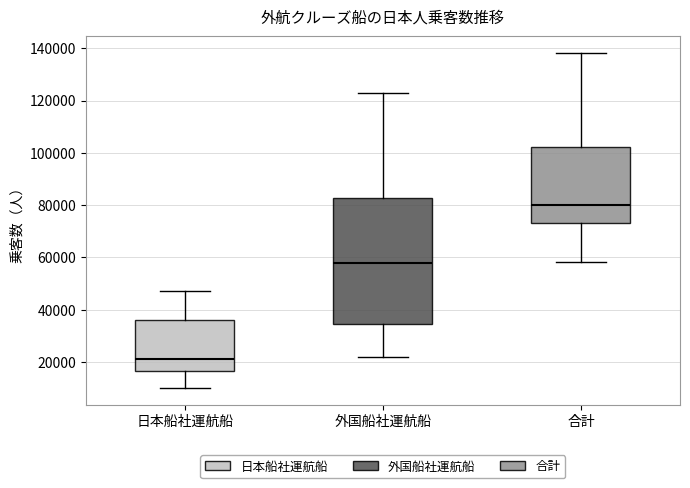

Reading left to right, transcribe this box plot: for each box, give where its median line is, the range the box spans, and where its two whiskers end, as read against the y-axis. The values are not printed on the chart, so give them approximately, as read against the axis.

日本船社運航船: median 22000, box 16000 to 36000, whiskers 10000 to 48000
外国船社運航船: median 58000, box 34000 to 82000, whiskers 22000 to 122000
合計: median 80000, box 74000 to 102000, whiskers 58000 to 138000